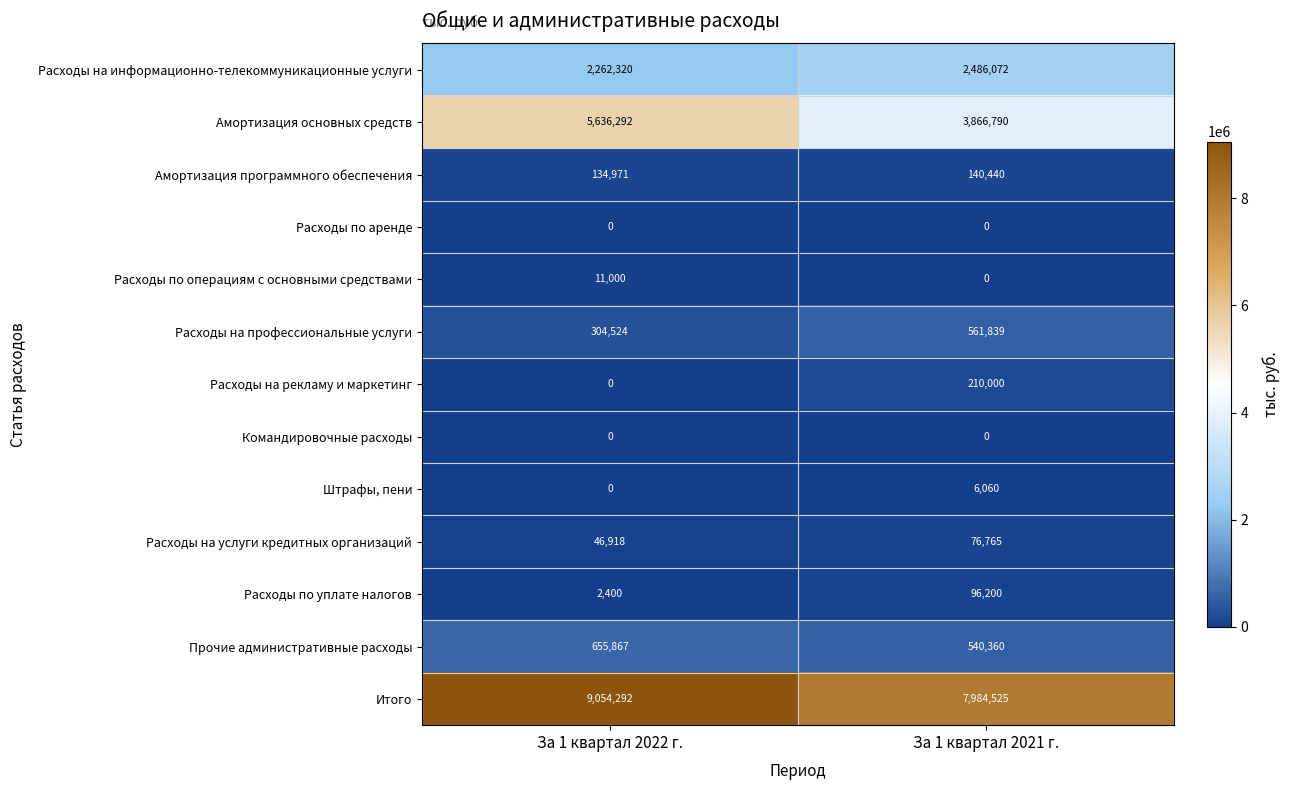

Reading left to right, extract all data points from this chart.

Расходы на информационно-телекоммуникационные услуги: 2262320	2486072
Амортизация основных средств: 5636292	3866790
Амортизация программного обеспечения: 134971	140440
Расходы по аренде: 0	0
Расходы по операциям с основными средствами: 11000	0
Расходы на профессиональные услуги: 304524	561839
Расходы на рекламу и маркетинг: 0	210000
Командировочные расходы: 0	0
Штрафы, пени: 0	6060
Расходы на услуги кредитных организаций: 46918	76765
Расходы по уплате налогов: 2400	96200
Прочие административные расходы: 655867	540360
Итого: 9054292	7984525